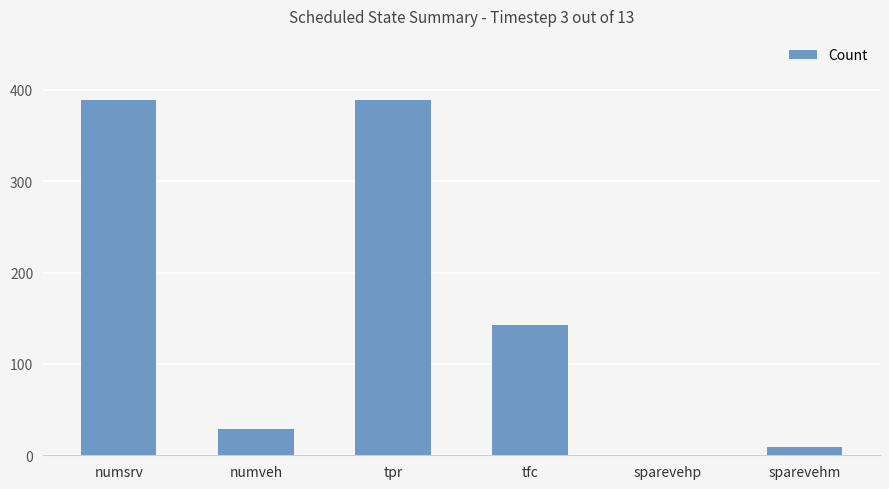

The value at numsrv is 172. True or false?

False